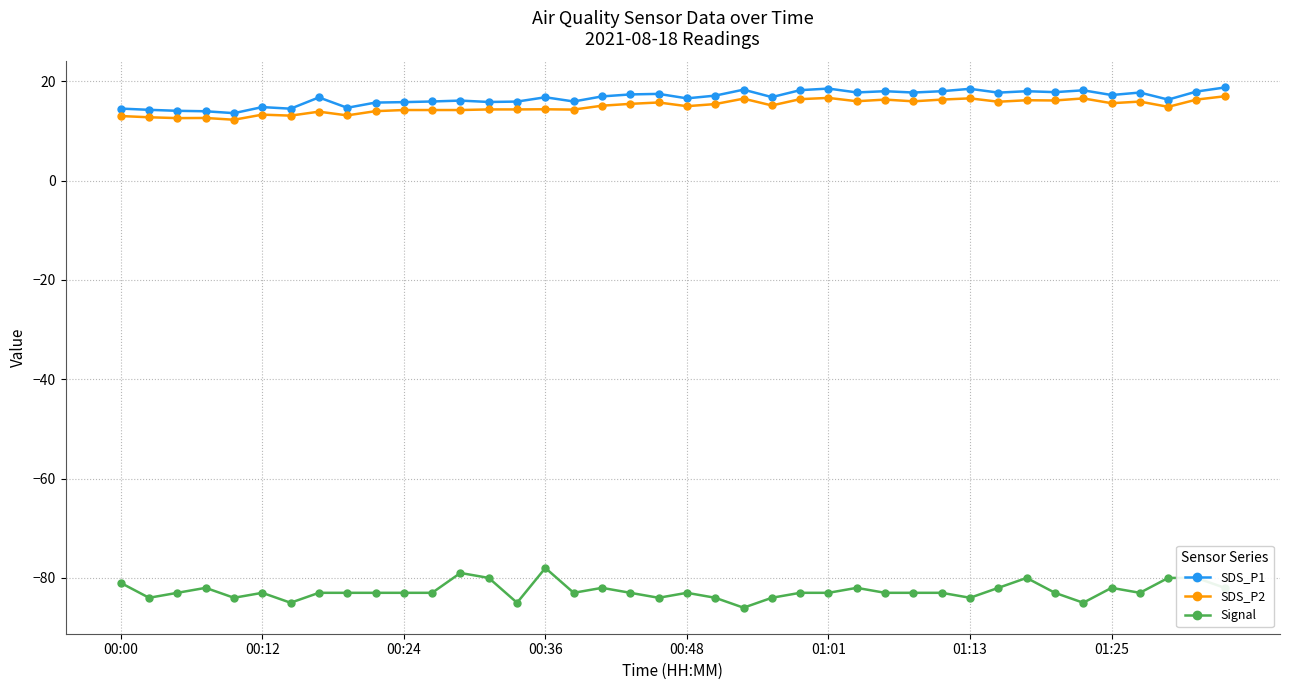

True or false: SDS_P2 has more than 1 points higher than both neighbors.

True